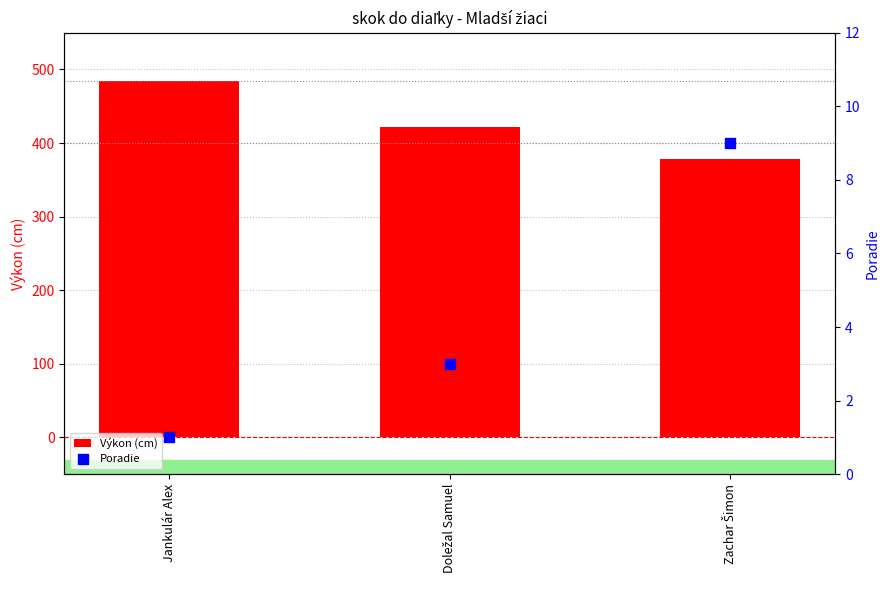

Is the value of Poradie at Zachar Šimon greater than the value of Výkon (cm) at Doležal Samuel?

No